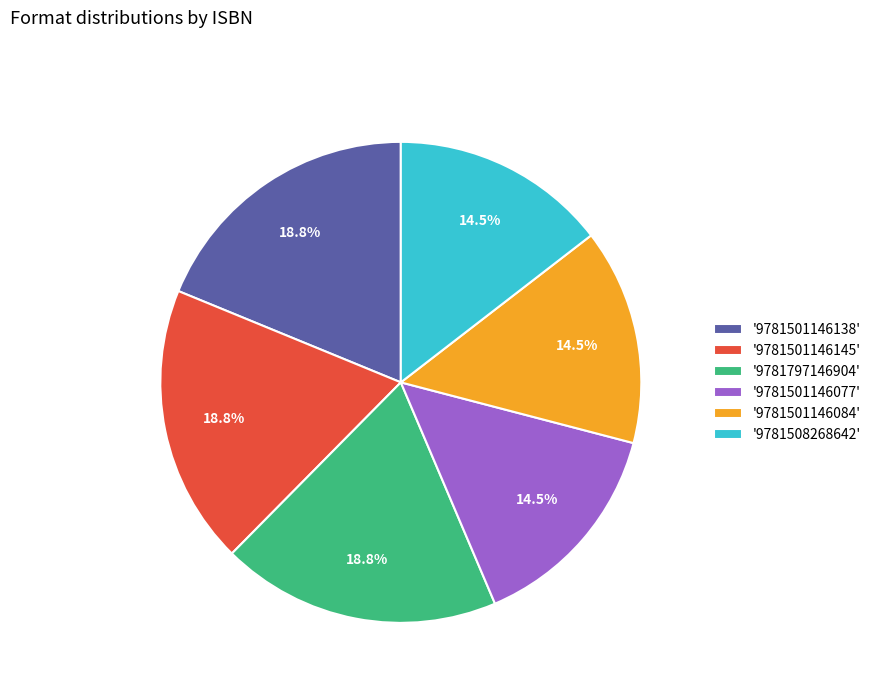

What is the ratio of the value at '9781501146145' to the value at '9781797146904'?

1.0